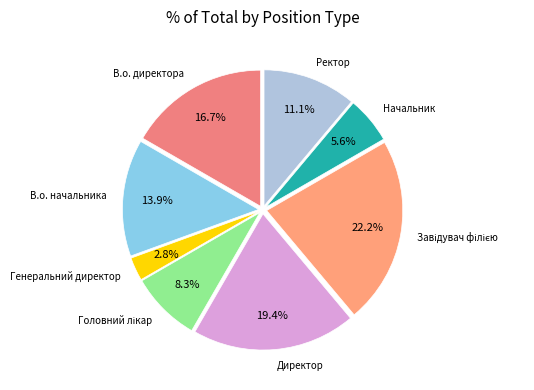

Which slice is the smallest?

Генеральний директор